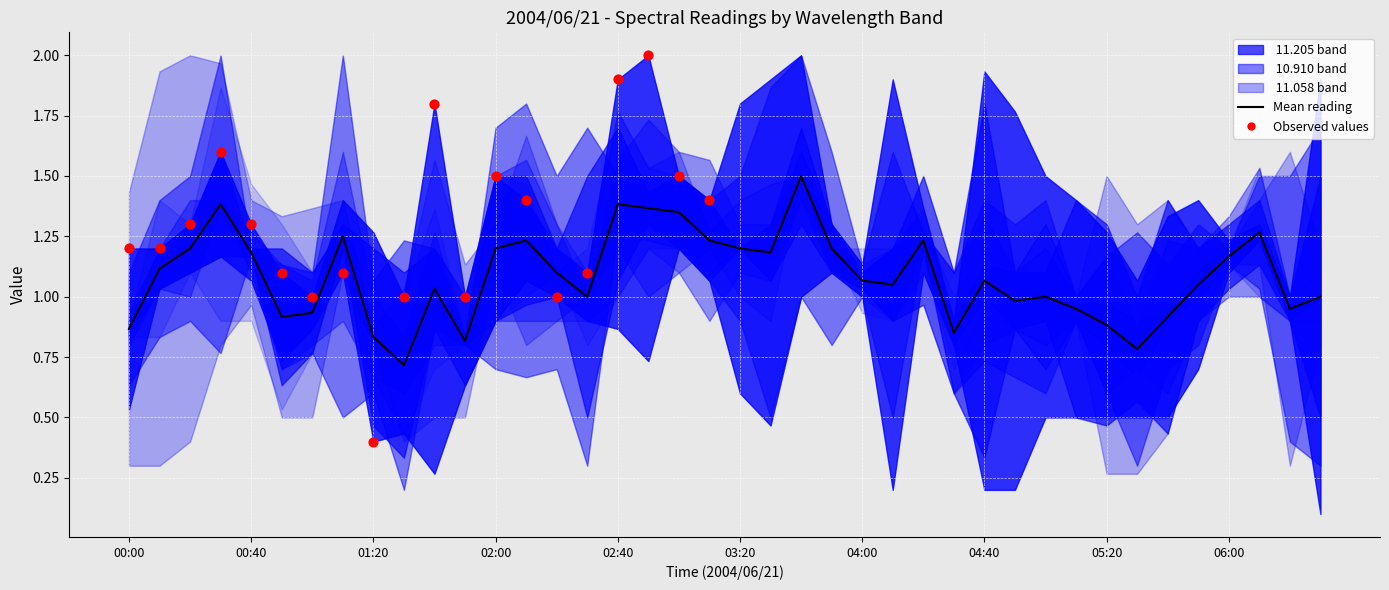

Which series has the largest total across all categories?

 10.910